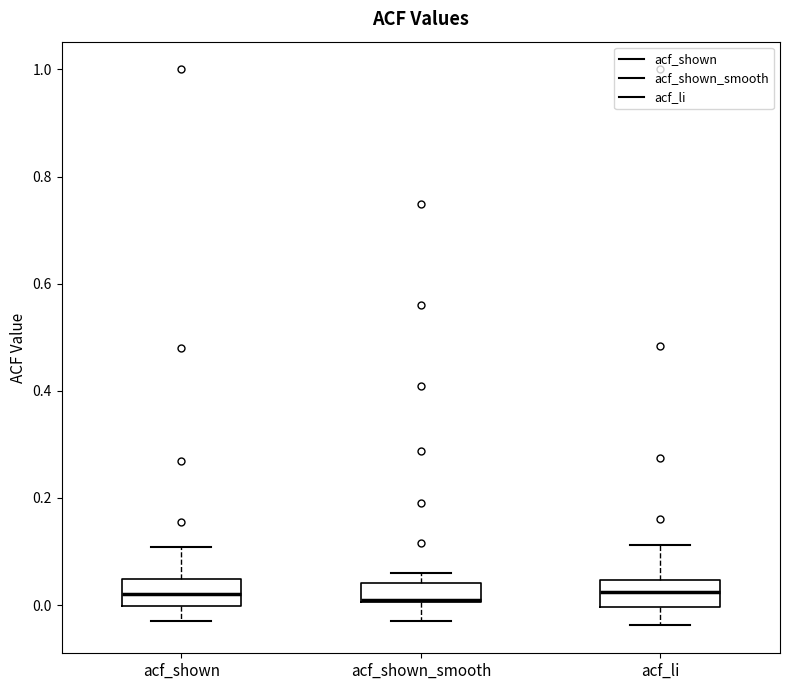

Reading left to right, read every box against the y-axis: the position of its median line, the range the box covers, and the ends of its whiskers. The values are not printed on the chart, so give them approximately, as read against the axis.

acf_shown: median 0.02, box 0.00 to 0.04, whiskers -0.02 to 0.10
acf_shown_smooth: median 0.02 (drawn on the box's lower edge), box 0.00 to 0.04, whiskers -0.02 to 0.06
acf_li: median 0.02, box 0.00 to 0.04, whiskers -0.04 to 0.12